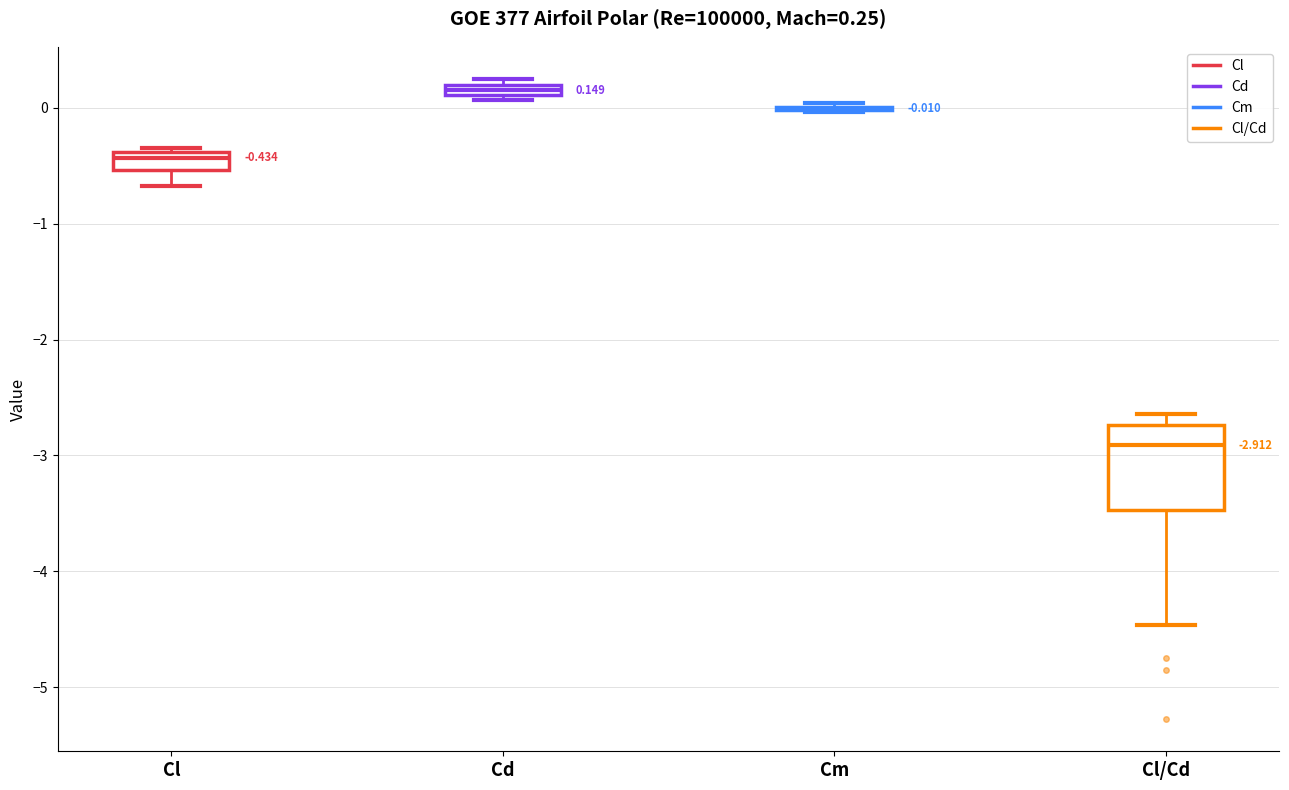

Comparing the boxes themselves (not the whiskers), which one is the tallest?

Cl/Cd